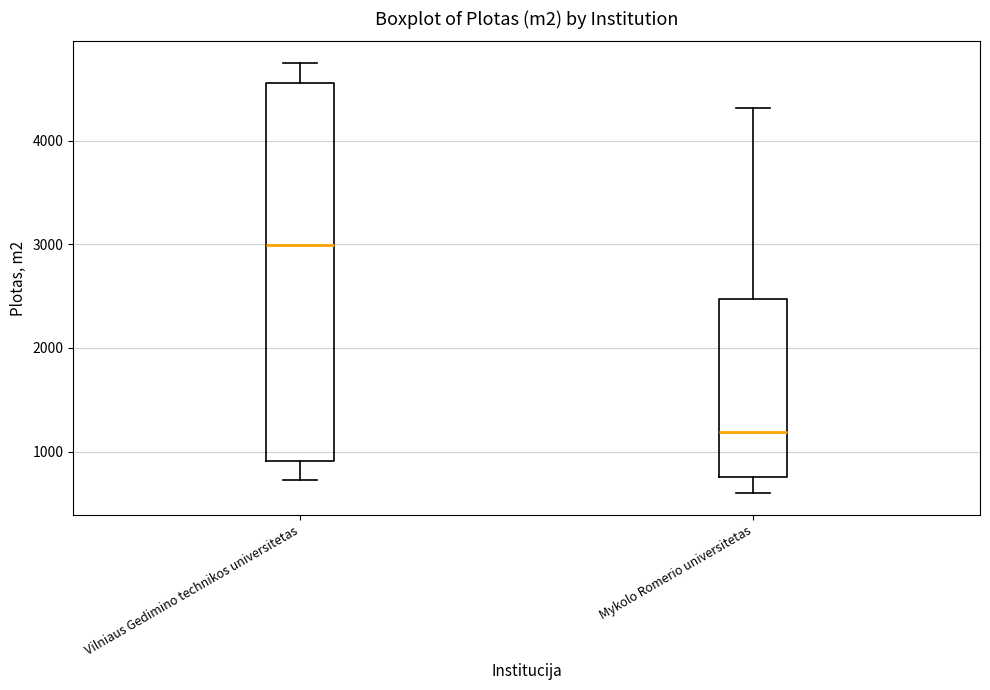

Which box is the tallest, from its lower edge to its upper edge?

Vilniaus Gedimino technikos universitetas